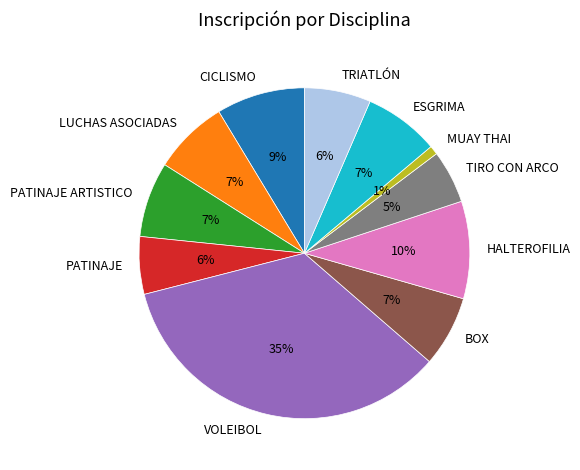

To the nearest percent, what is the difference between the ESGRIMA and TIRO CON ARCO slice percentages?

2%